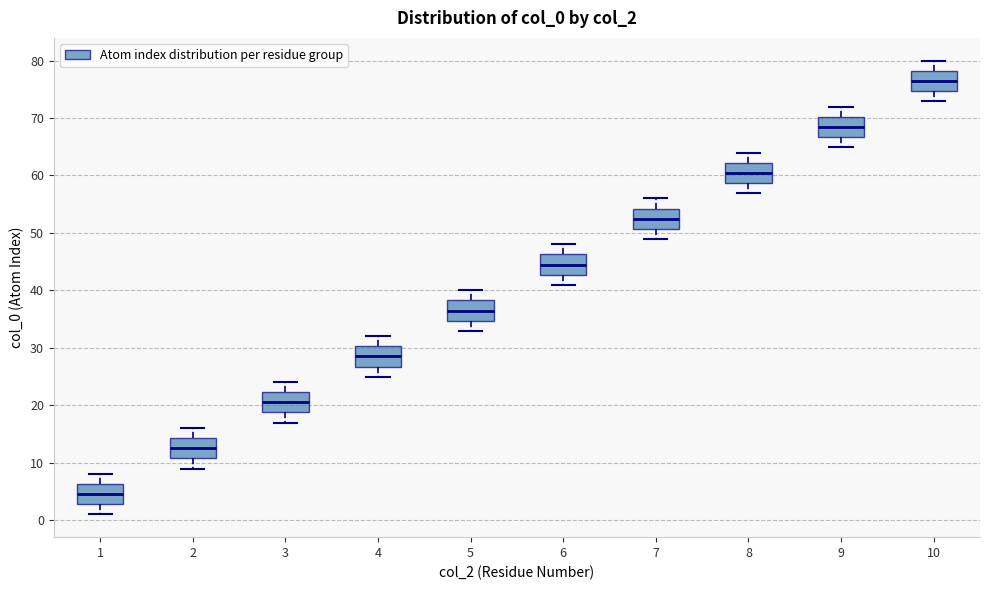

Reading left to right, read every box against the y-axis: the position of its median line, the range the box covers, and the ends of its whiskers. The values are not printed on the chart, so give them approximately, as read against the axis.

1: median 5, box 3 to 6, whiskers 1 to 8
2: median 13, box 11 to 14, whiskers 9 to 16
3: median 21, box 19 to 22, whiskers 17 to 24
4: median 29, box 27 to 30, whiskers 25 to 32
5: median 37, box 35 to 38, whiskers 33 to 40
6: median 45, box 43 to 46, whiskers 41 to 48
7: median 53, box 51 to 54, whiskers 49 to 56
8: median 61, box 59 to 62, whiskers 57 to 64
9: median 69, box 67 to 70, whiskers 65 to 72
10: median 77, box 75 to 78, whiskers 73 to 80